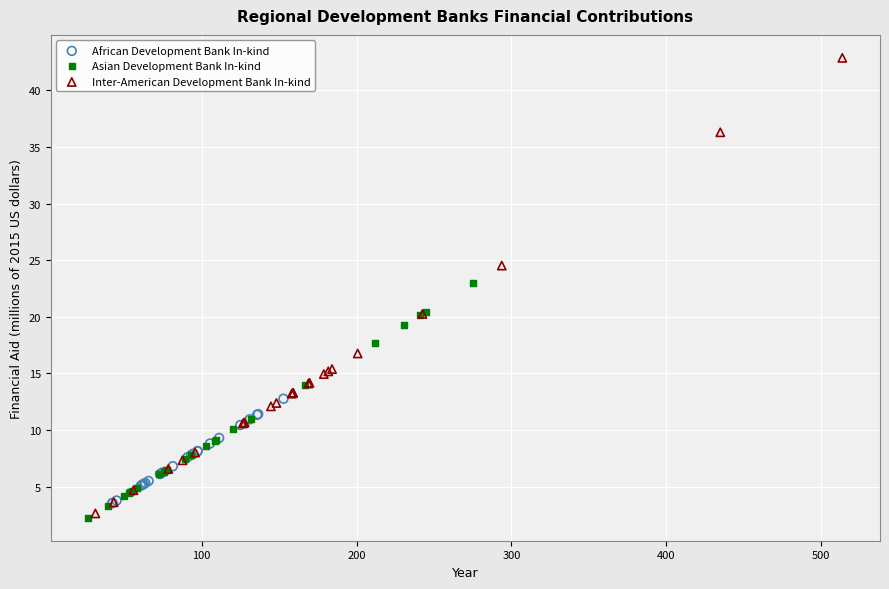

Which series reaches the minimum Y coordinate?

Asian Development Bank In-kind